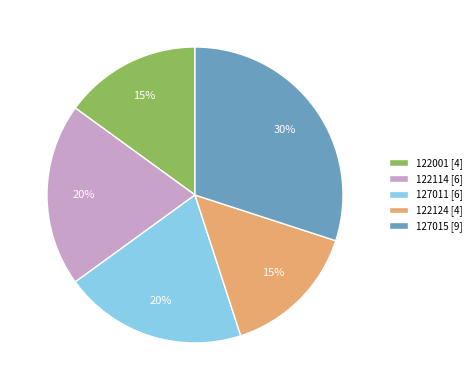

True or false: 127011 [6] accounts for 20% of the total.

True